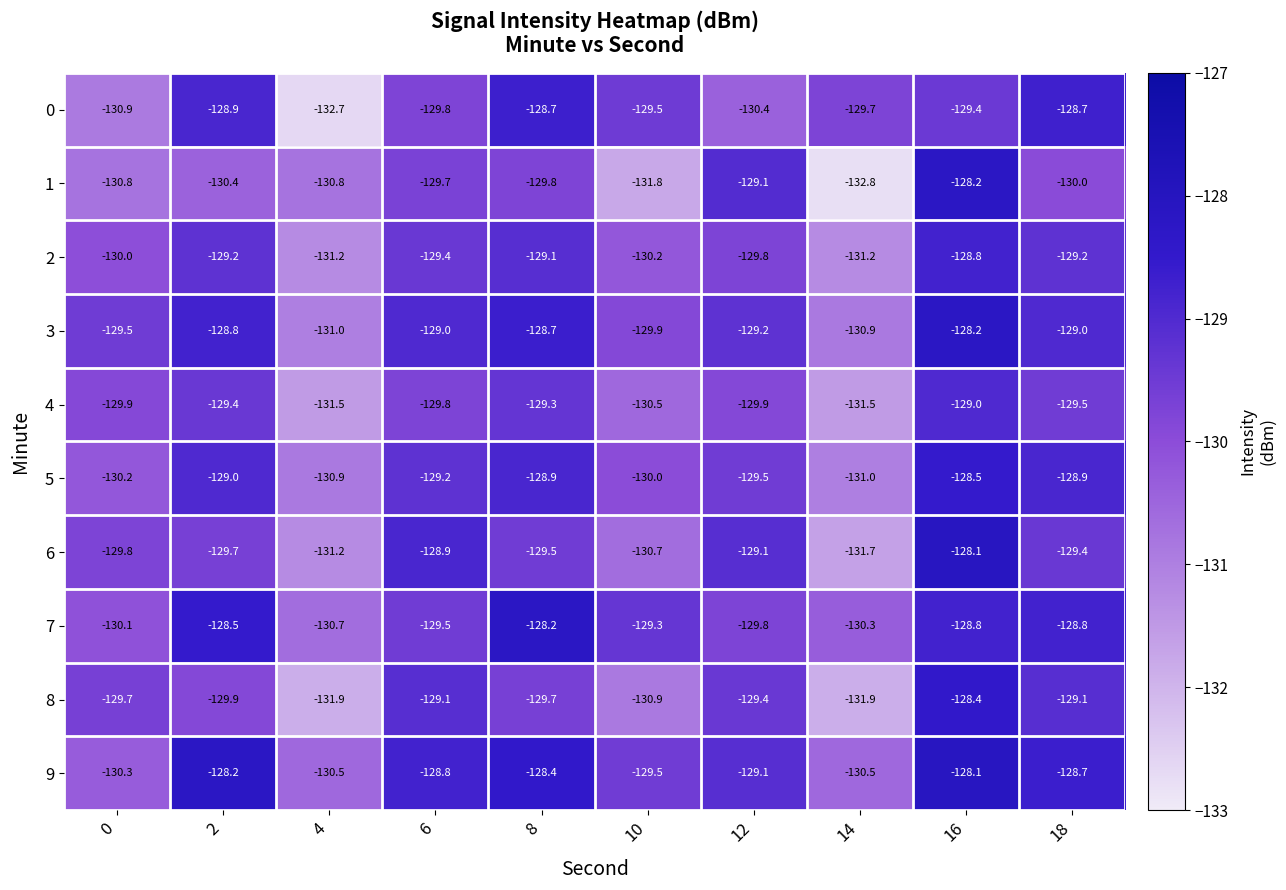

Which label corresponds to the largest value in the chart?

16